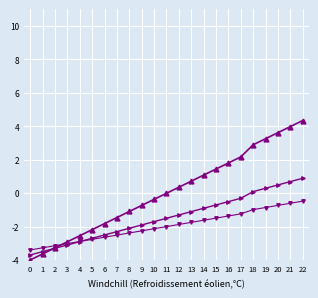

What is the total value across all series at 17?

0.6